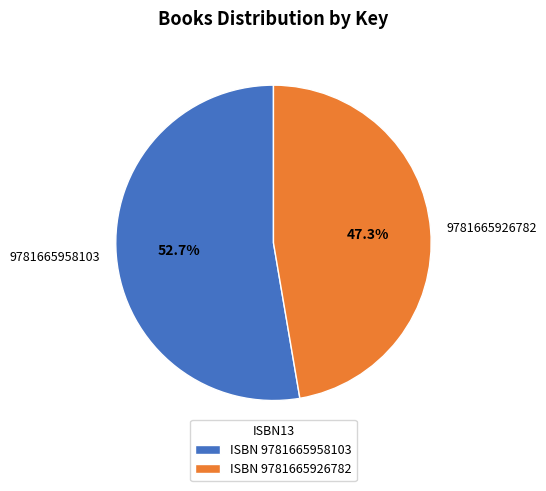

Does any single category account for the majority?

Yes